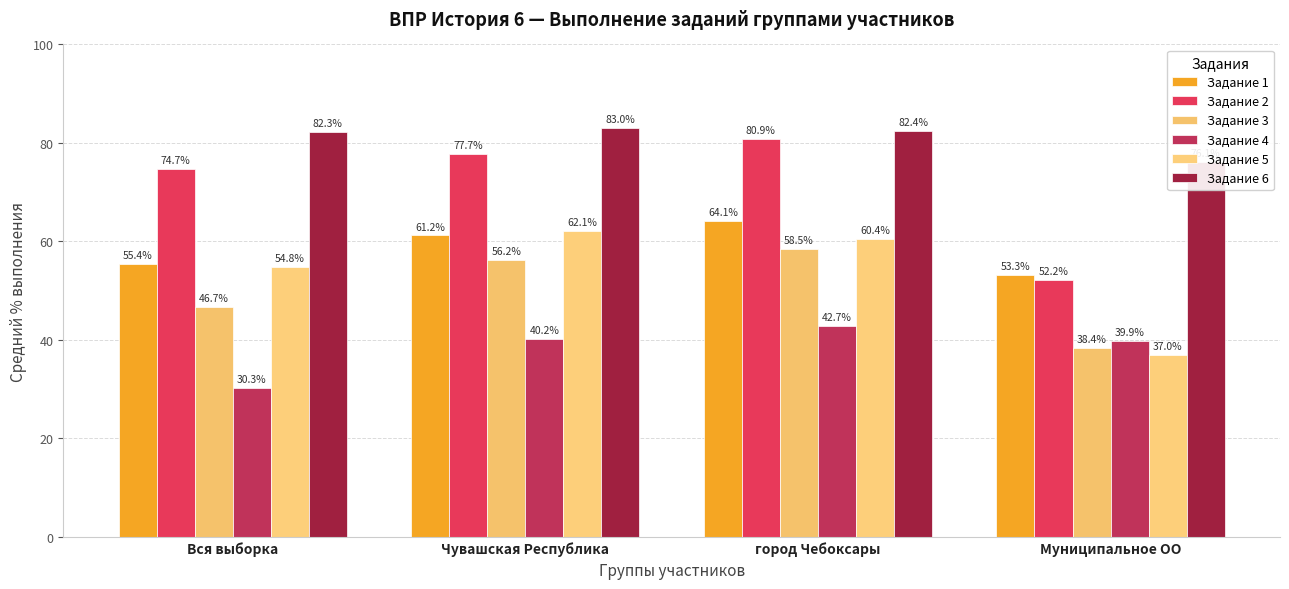

Are the bars grouped side by side (vs. stacked)?

Yes